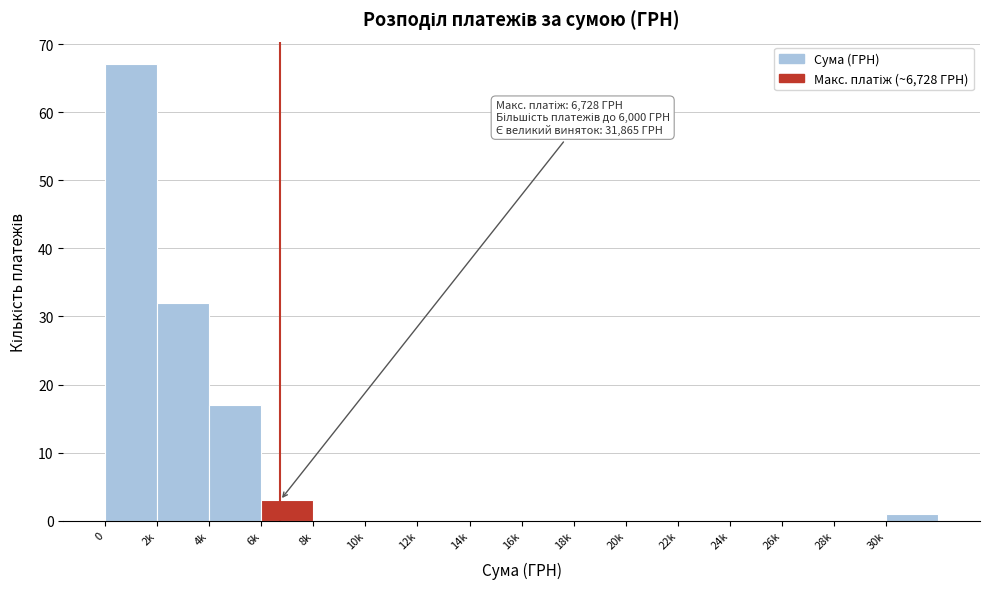

Reading left to right, what are all the values shown in this chart?

0=67	2k=32	4k=17	6k=3	8k=0	10k=0	12k=0	14k=0	16k=0	18k=0	20k=0	22k=0	24k=0	26k=0	28k=0	30k=1